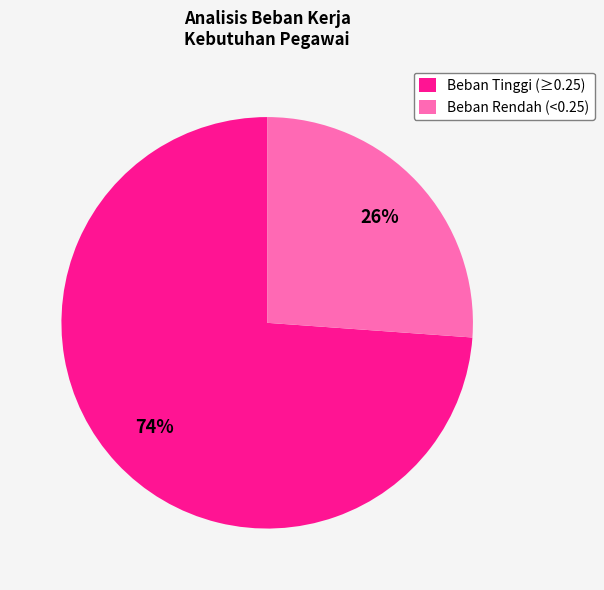

Combined, do Beban Tinggi (≥0.25) and Beban Rendah (<0.25) account for over 50%?

Yes